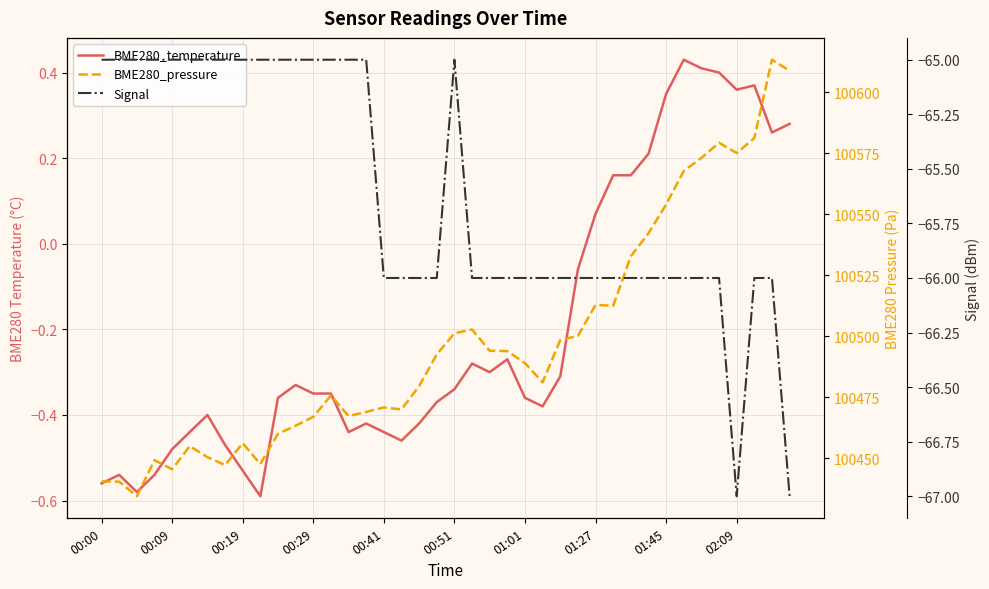

At which category is the sum across all series the highest?

38